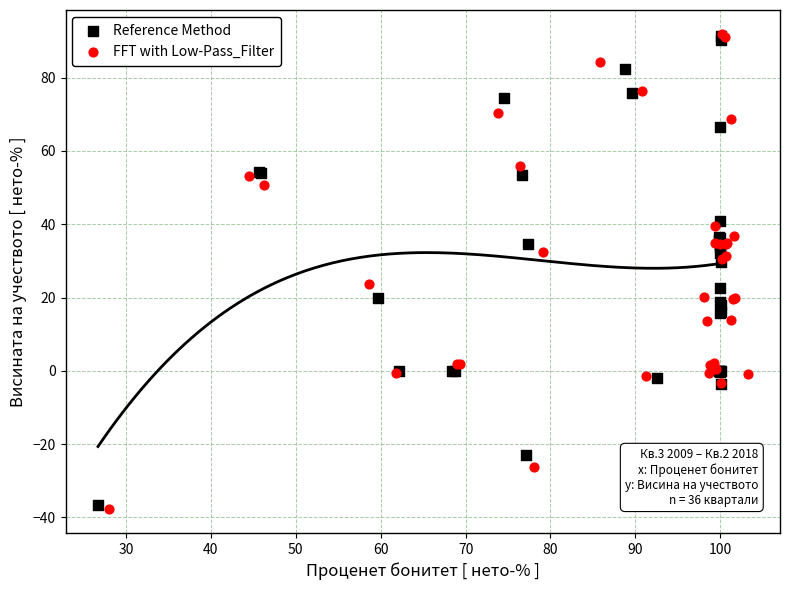

Which series has the widest spread of Y values?

FFT with Low-Pass_Filter